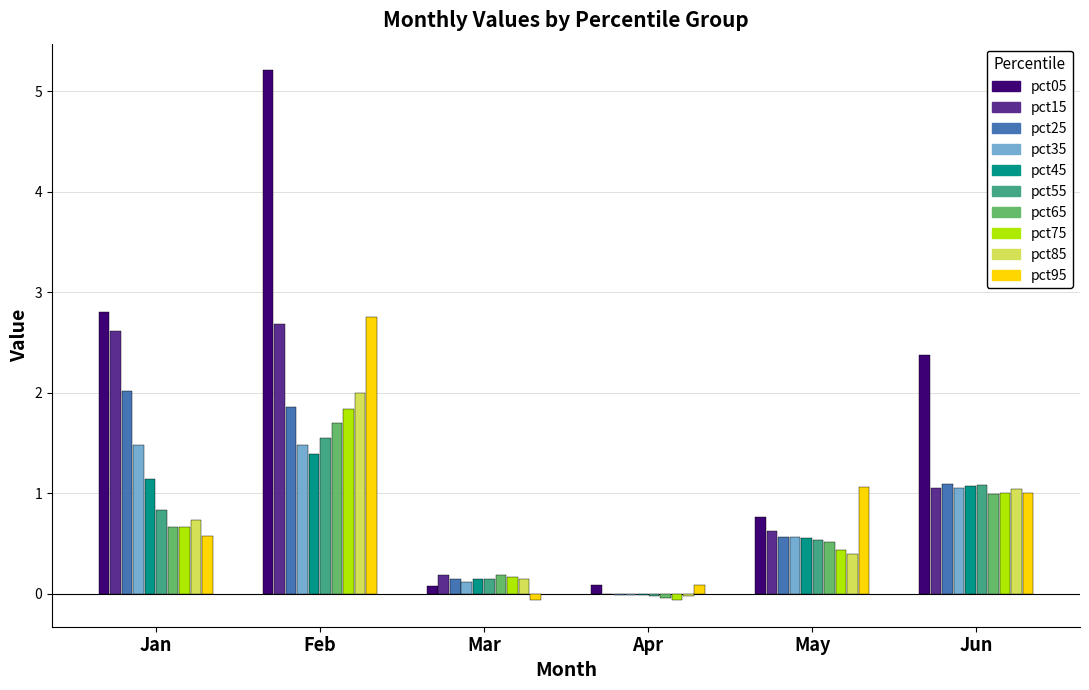

Read the pct75 value at May.

0.4